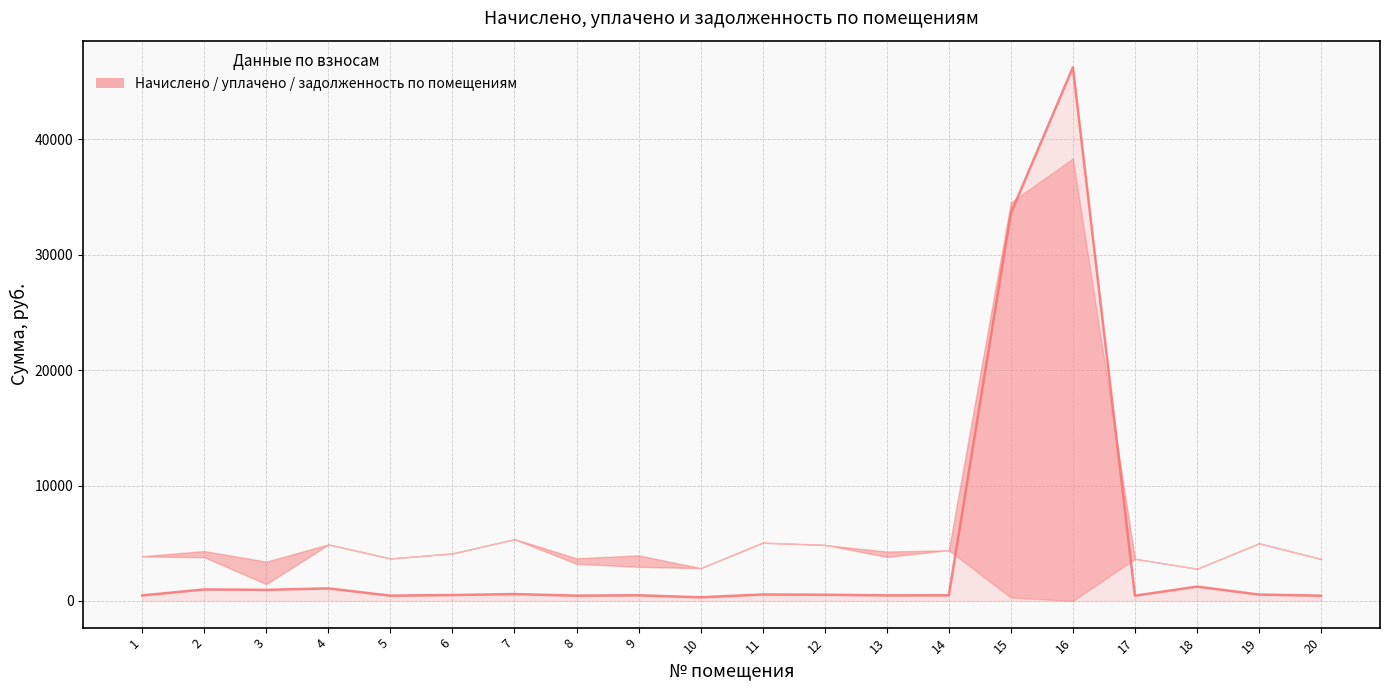

The chart shows a value of 640.8 at 2. True or false?

False